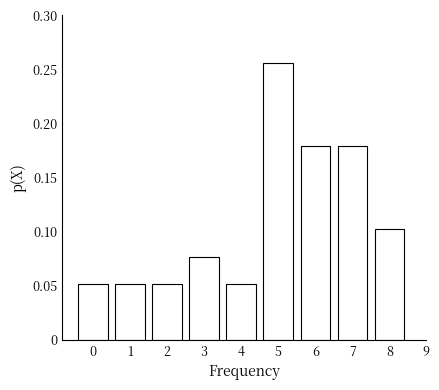

Which label corresponds to the largest value in the chart?

5